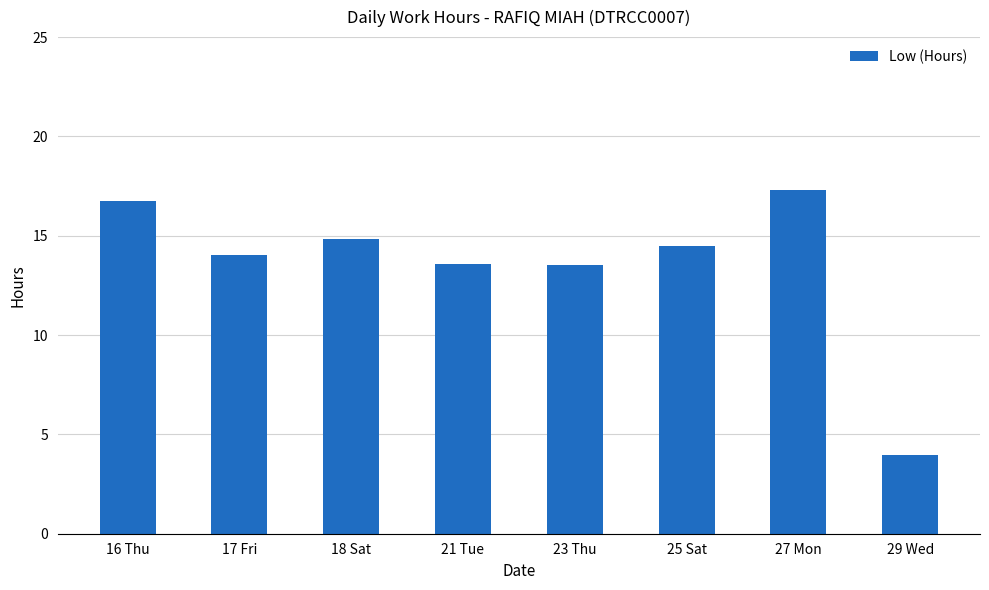

What is the greatest value displayed?

17.3